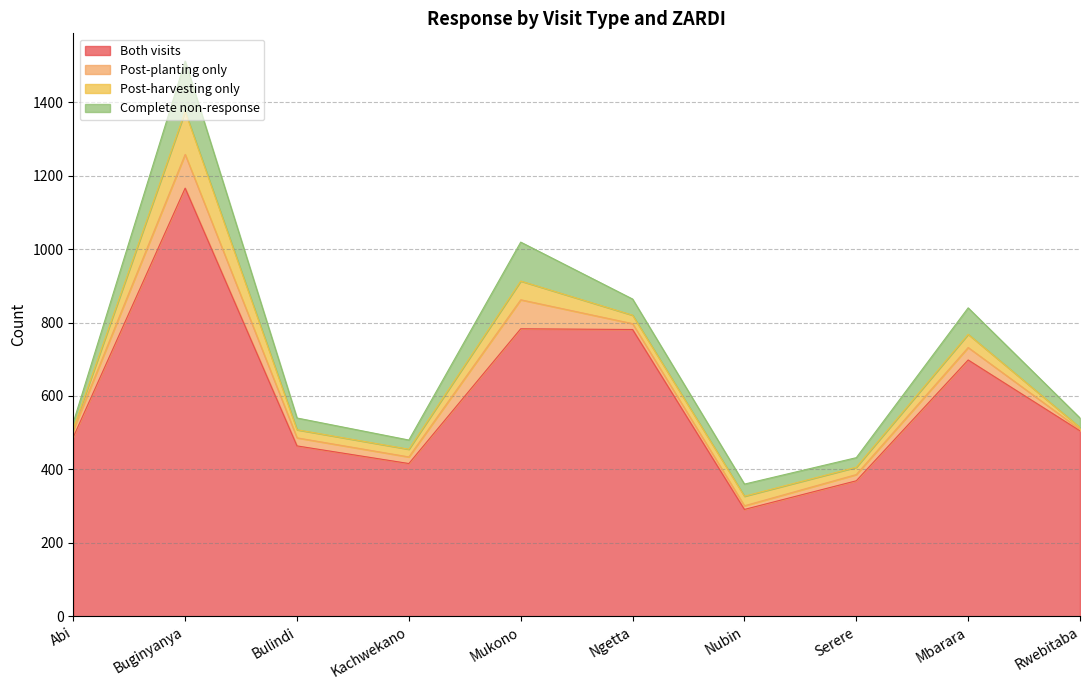

What is the label of the 8th point from the right?

Bulindi